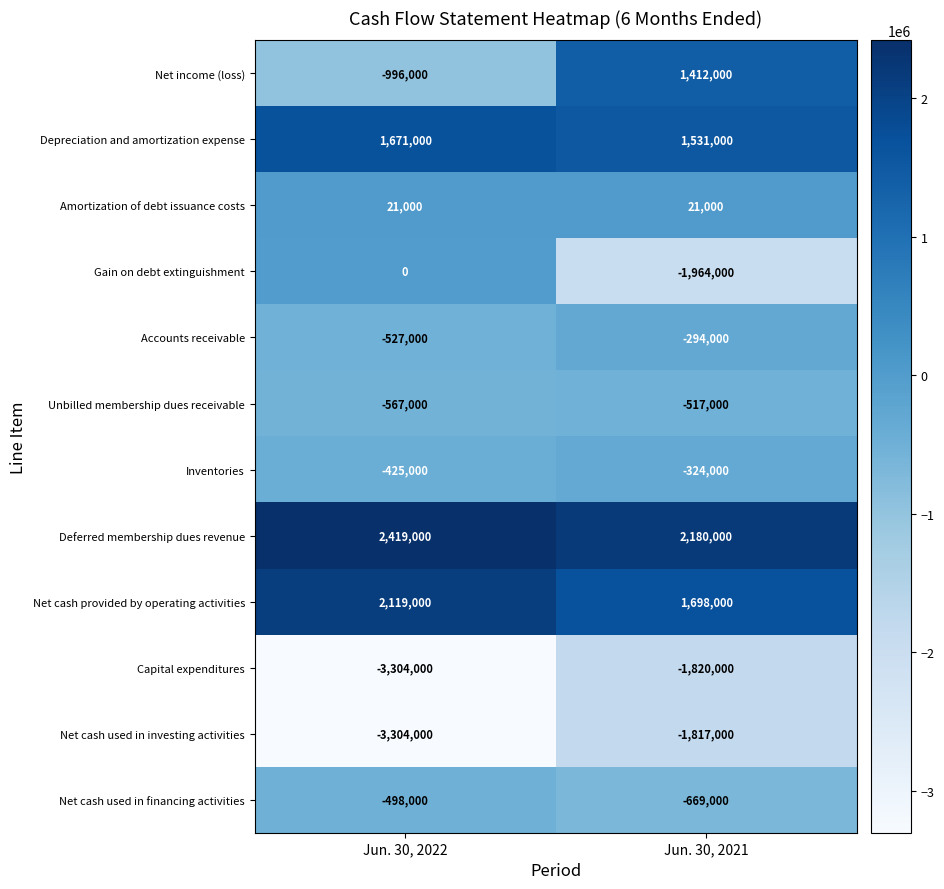

At Jun. 30, 2021, list the series in order from smallest to largest.

Gain on debt extinguishment, Capital expenditures, Net cash used in investing activities, Net cash used in financing activities, Unbilled membership dues receivable, Inventories, Accounts receivable, Amortization of debt issuance costs, Net income (loss), Depreciation and amortization expense, Net cash provided by operating activities, Deferred membership dues revenue